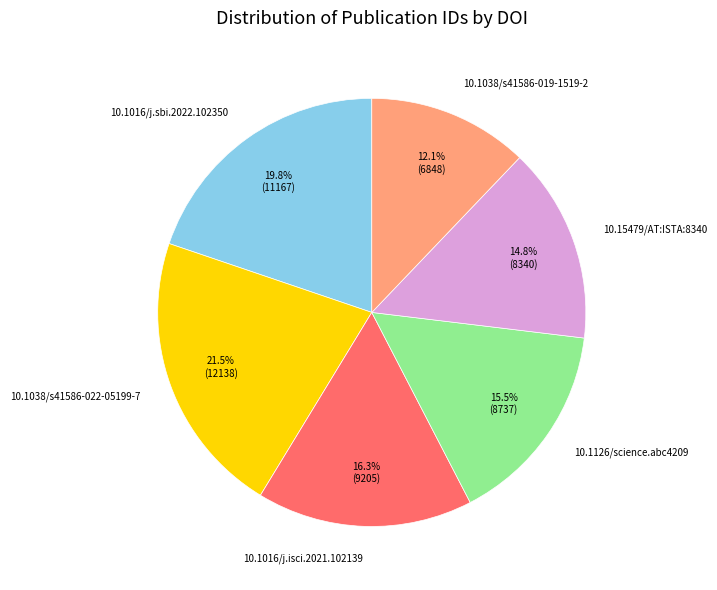

To the nearest percent, what is the combined percentage of 10.1126/science.abc4209 and 10.1016/j.isci.2021.102139?

32%